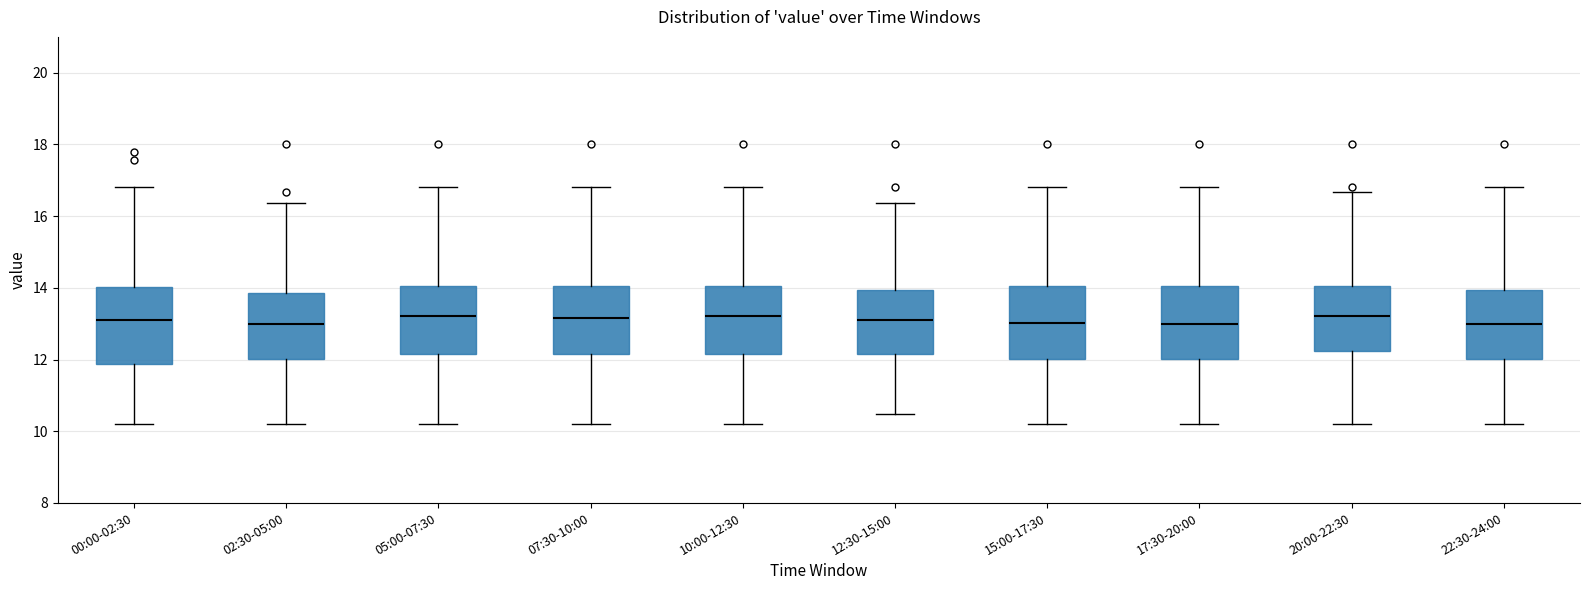

Reading left to right, transcribe this box plot: for each box, give where its median line is, the range the box spans, and where its two whiskers end, as read against the y-axis. The values are not printed on the chart, so give them approximately, as read against the axis.

00:00-02:30: median 13.2, box 11.8 to 14.0, whiskers 10.2 to 16.8
02:30-05:00: median 13.0, box 12.0 to 13.8, whiskers 10.2 to 16.4
05:00-07:30: median 13.2, box 12.2 to 14.0, whiskers 10.2 to 16.8
07:30-10:00: median 13.2, box 12.2 to 14.0, whiskers 10.2 to 16.8
10:00-12:30: median 13.2, box 12.2 to 14.0, whiskers 10.2 to 16.8
12:30-15:00: median 13.2, box 12.2 to 14.0, whiskers 10.4 to 16.4
15:00-17:30: median 13.0, box 12.0 to 14.0, whiskers 10.2 to 16.8
17:30-20:00: median 13.0, box 12.0 to 14.0, whiskers 10.2 to 16.8
20:00-22:30: median 13.2, box 12.2 to 14.0, whiskers 10.2 to 16.6
22:30-24:00: median 13.0, box 12.0 to 14.0, whiskers 10.2 to 16.8